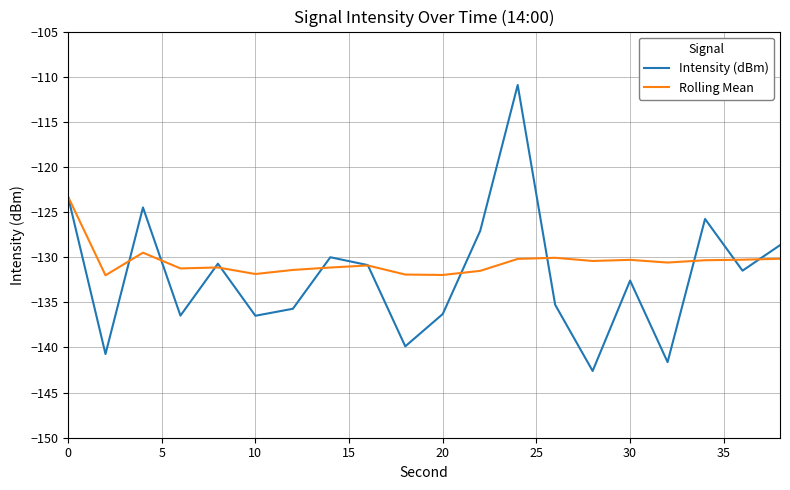

Which series has the widest spread of values?

Intensity (dBm)